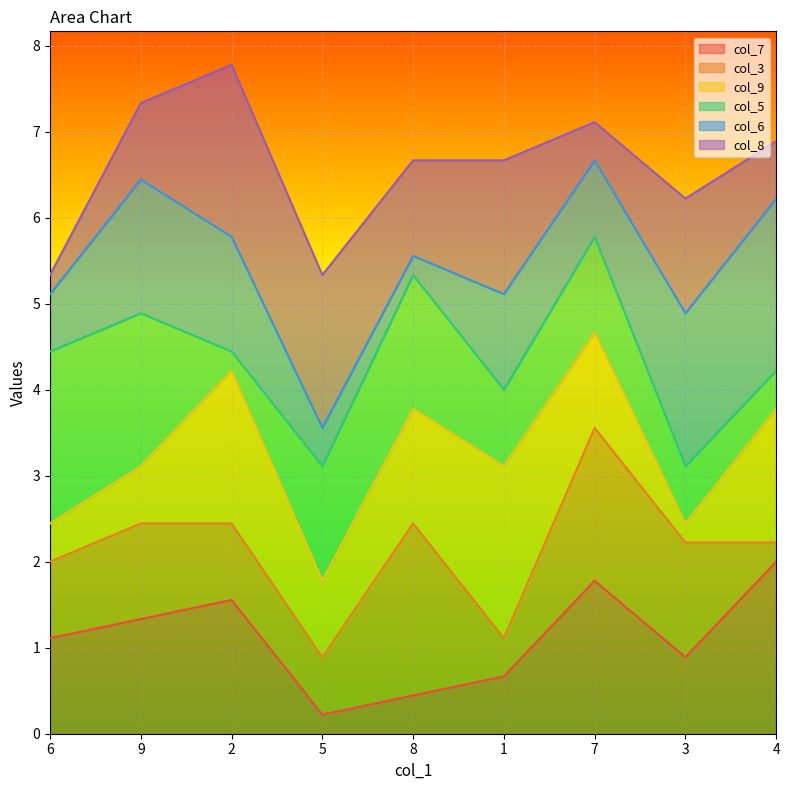

Which category has the lowest value in the col_7 series?

5